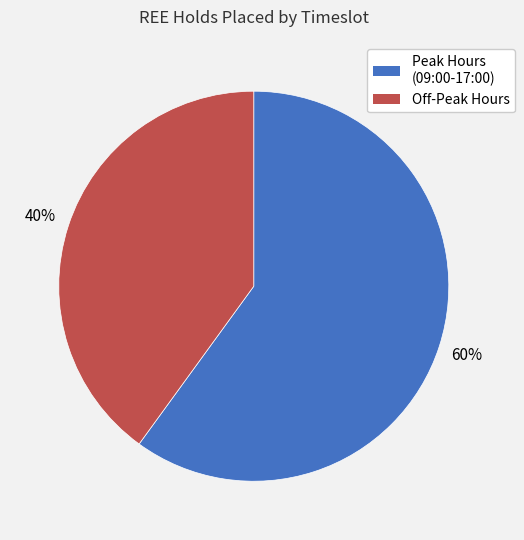

Approximately how many times larger is the value at Off-Peak Hours compared to Peak Hours (09:00-17:00)?

0.7